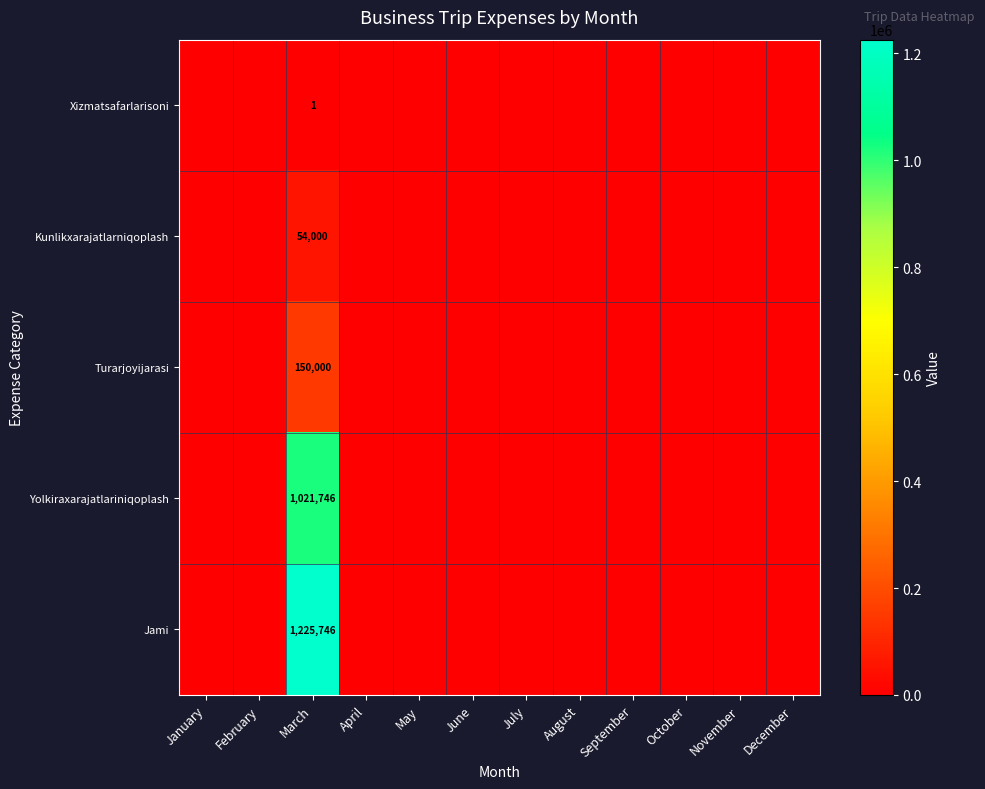

How many distinct data groups are displayed?

5